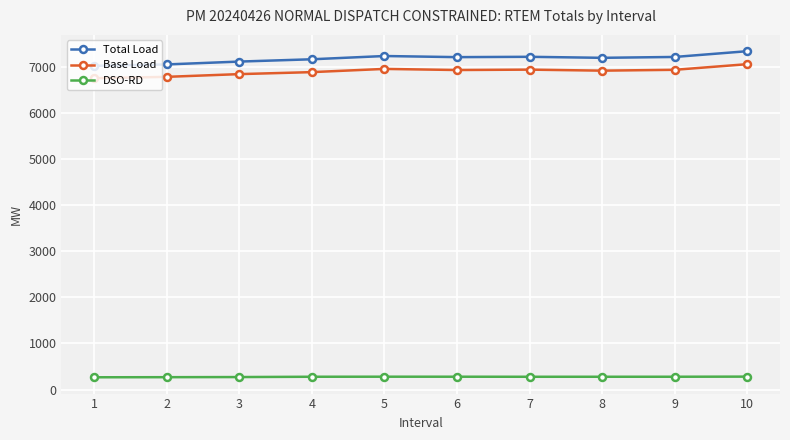

What are all the series names shown in the legend?

Total Load, Base Load, DSO-RD